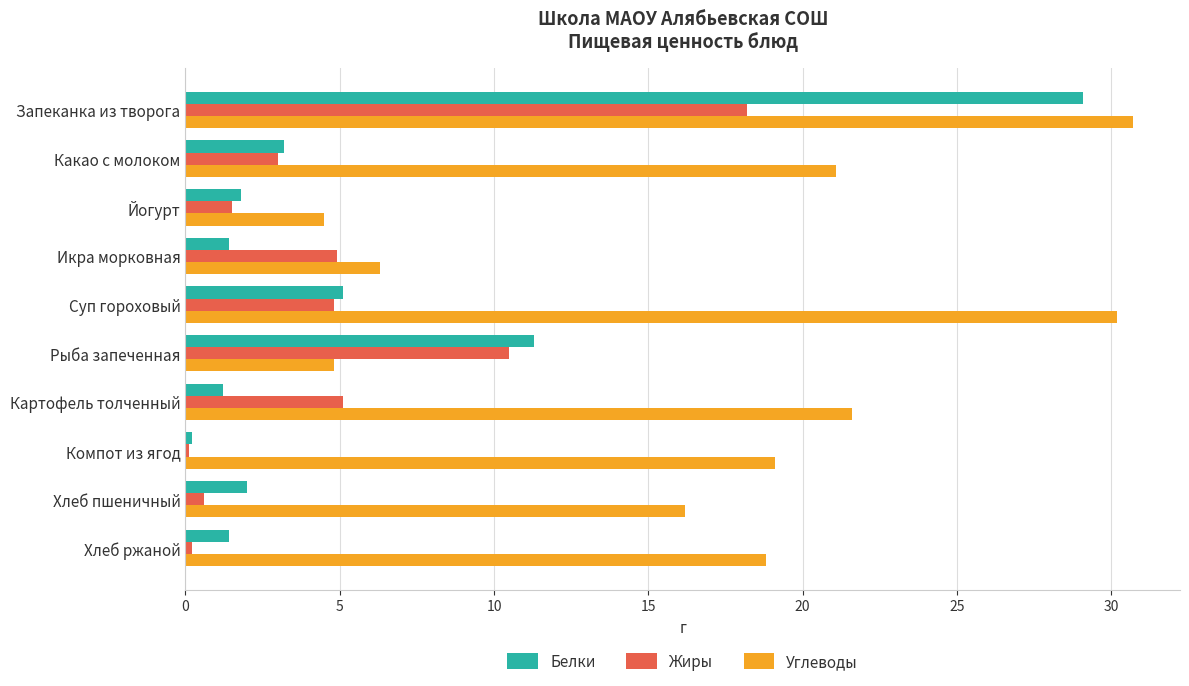

What are all the series names shown in the legend?

Белки, Жиры, Углеводы